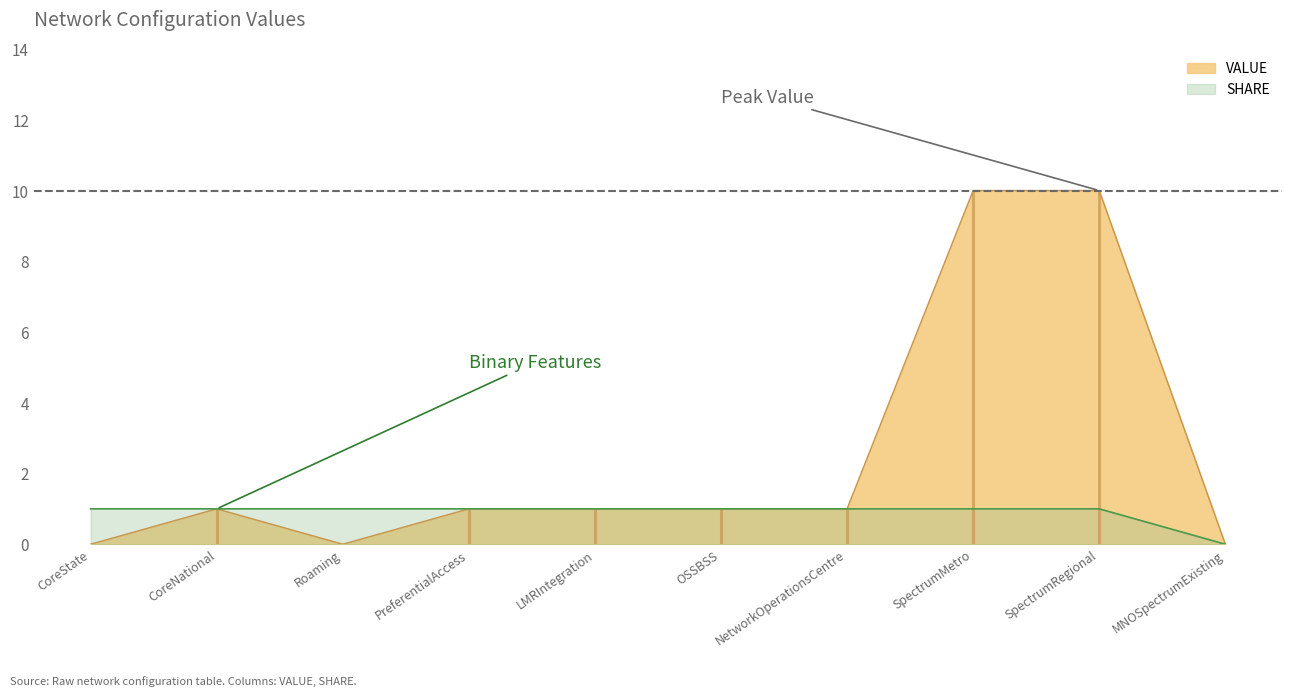

How many positive values does the SHARE series have?

9